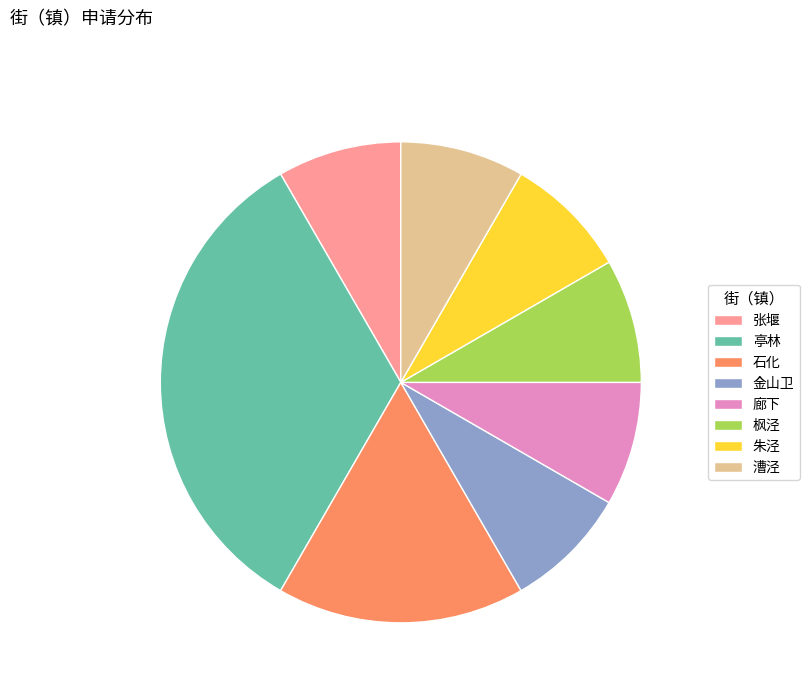

Is 漕泾 the majority of the pie?

No